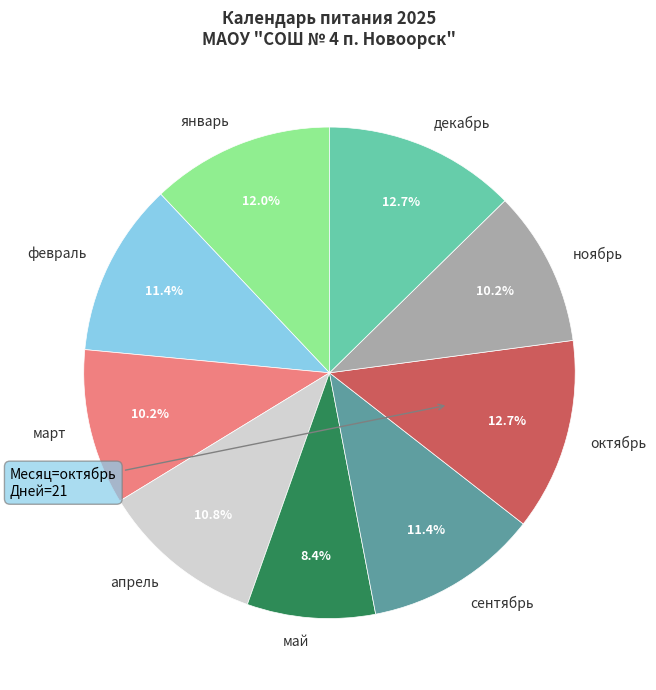

Which slice is the smallest?

май